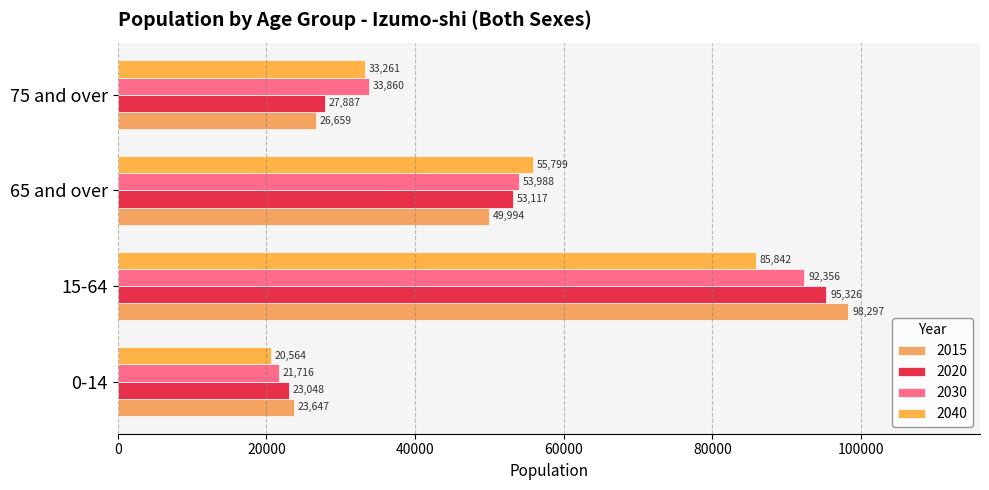

What is the difference between the second highest and minimum values in the 2030 series?

32272